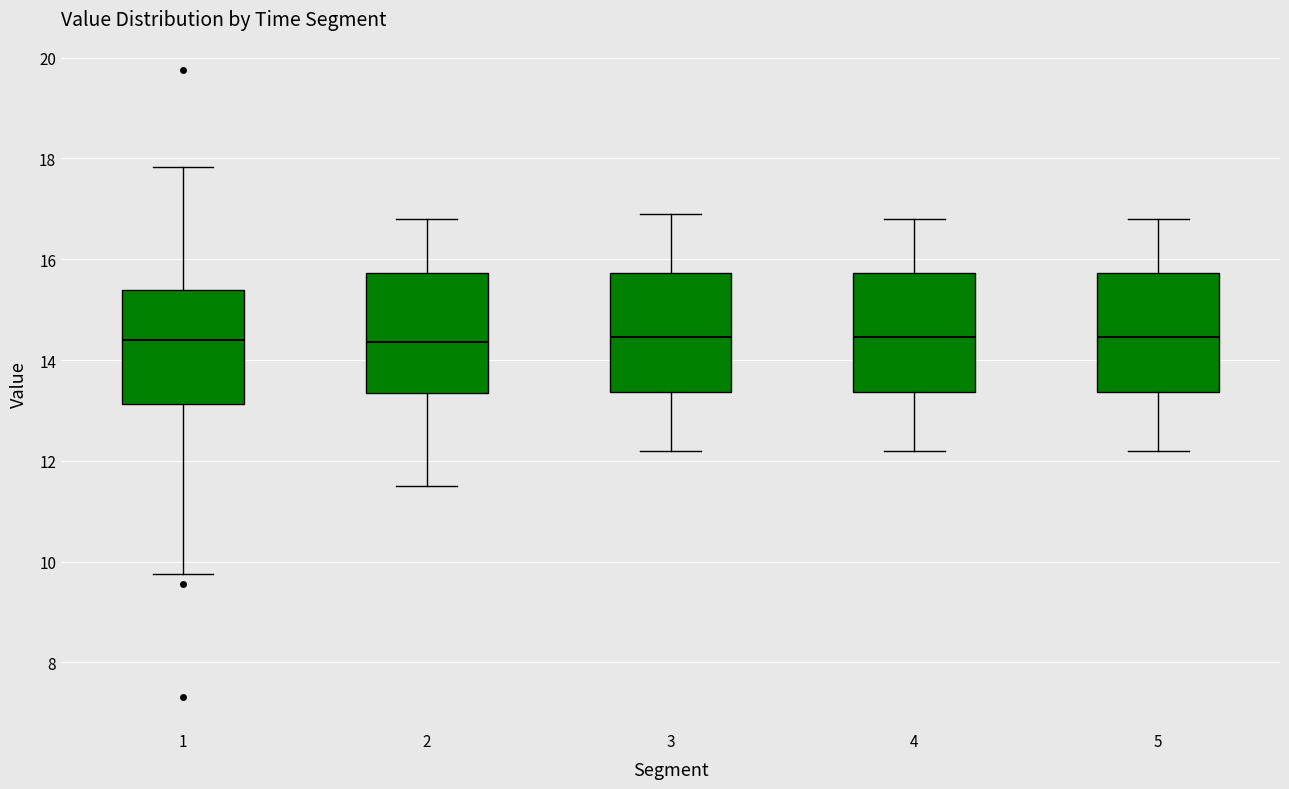

Where is the lower edge of the box at x = 3 on the y-axis? The values are not printed on the chart, so give them approximately, as read against the axis.

13.4